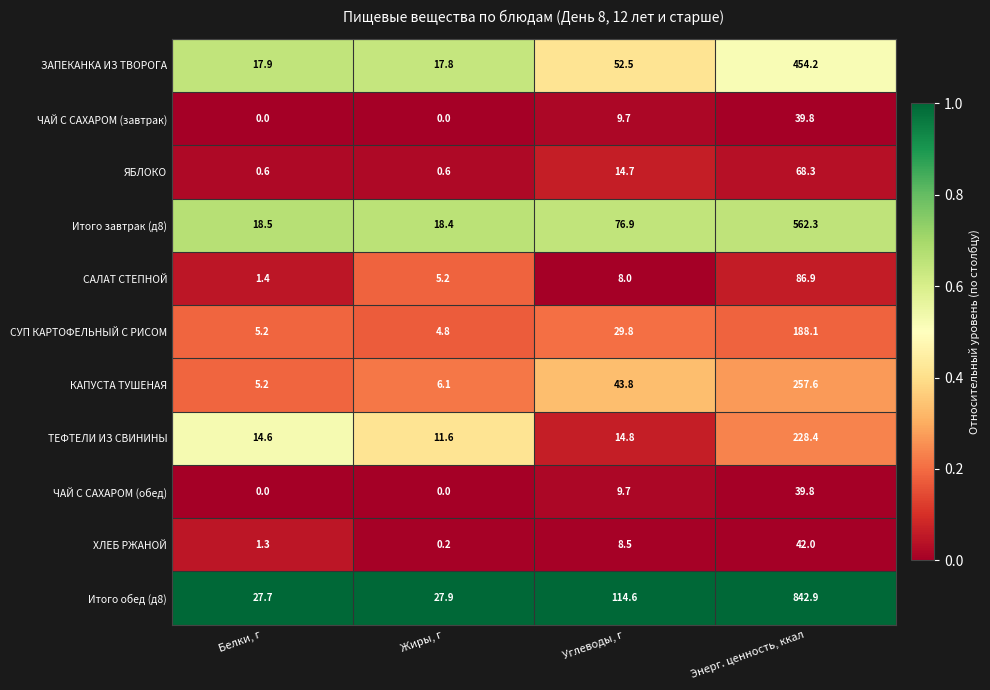

What is the maximum value shown in the chart?

842.9